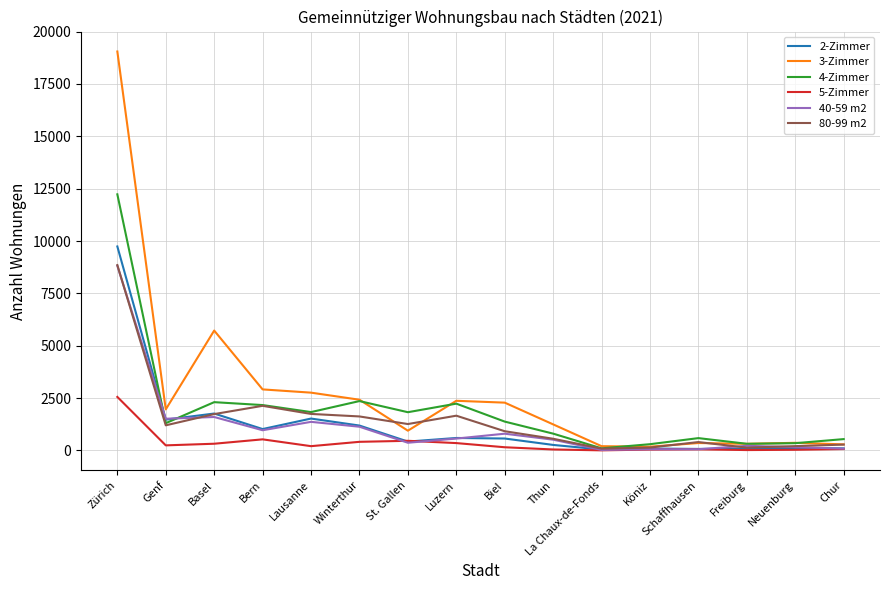

Is the value of 2-Zimmer at Zürich greater than the value of 80-99 m2 at Köniz?

Yes